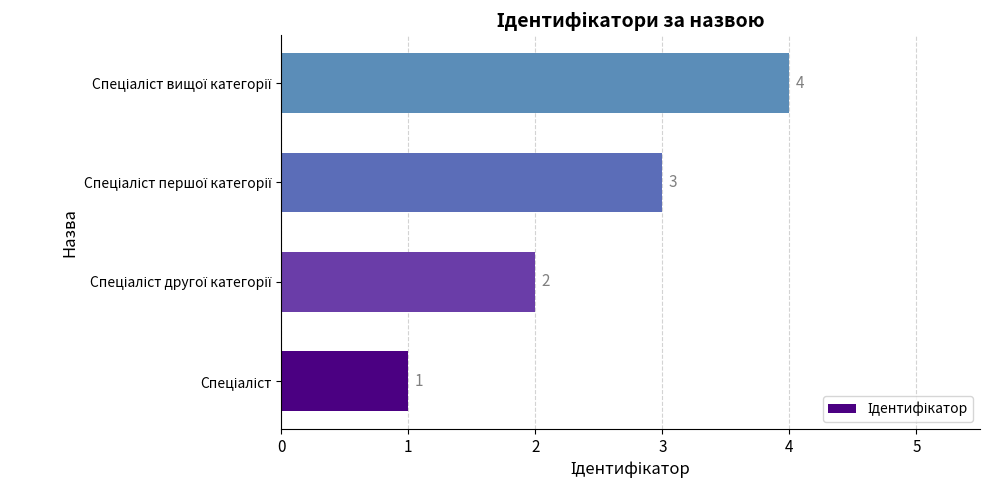

How many series are shown in this chart?

1